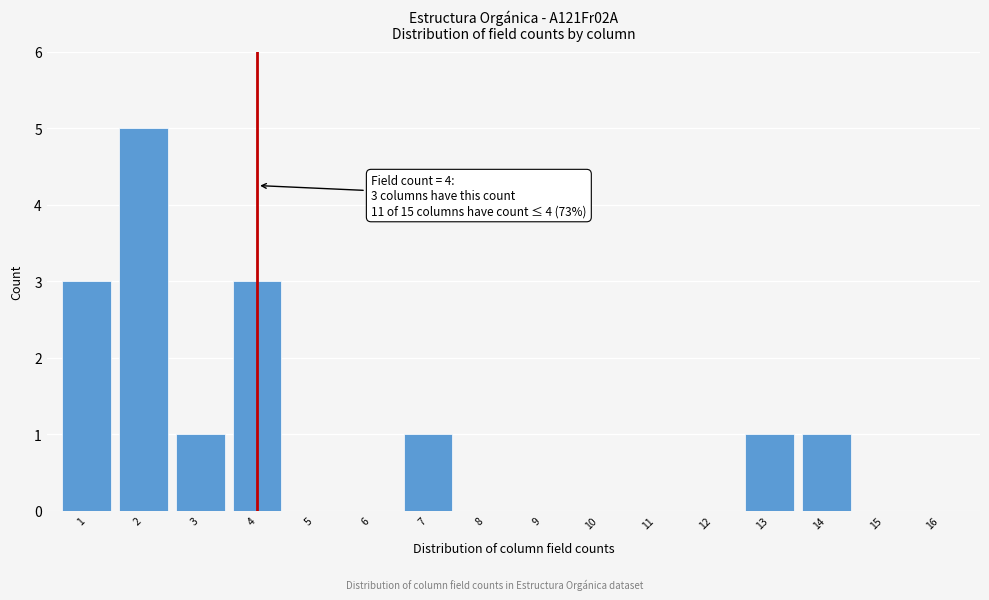

Reading right to left, extract all data points from this chart.

16=0	15=0	14=1	13=1	12=0	11=0	10=0	9=0	8=0	7=1	6=0	5=0	4=3	3=1	2=5	1=3